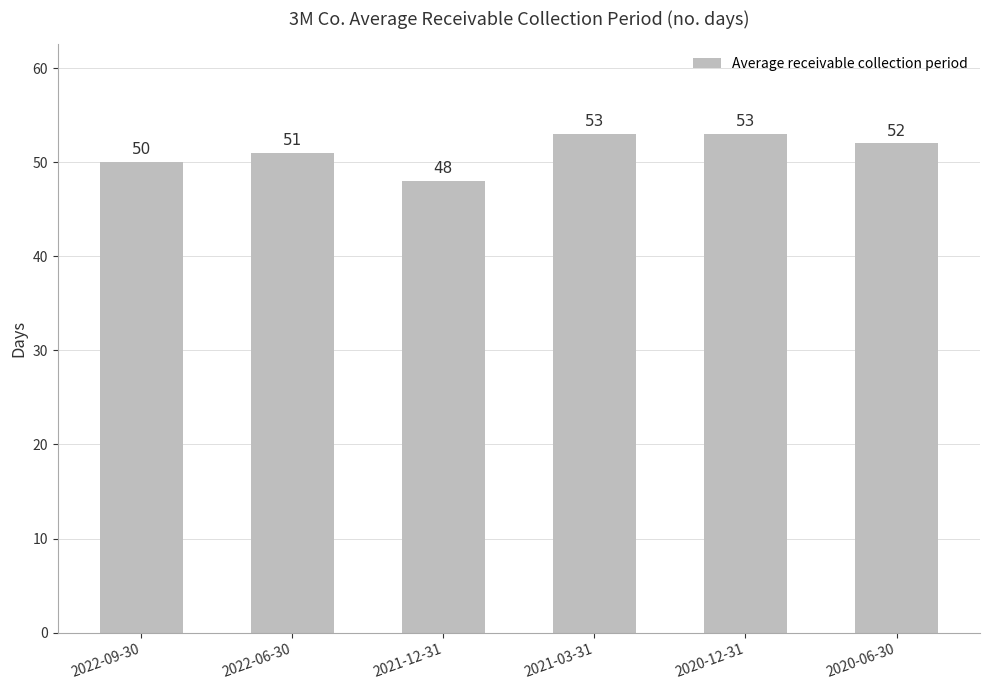

What is the label of the 5th bar from the right?

2022-06-30